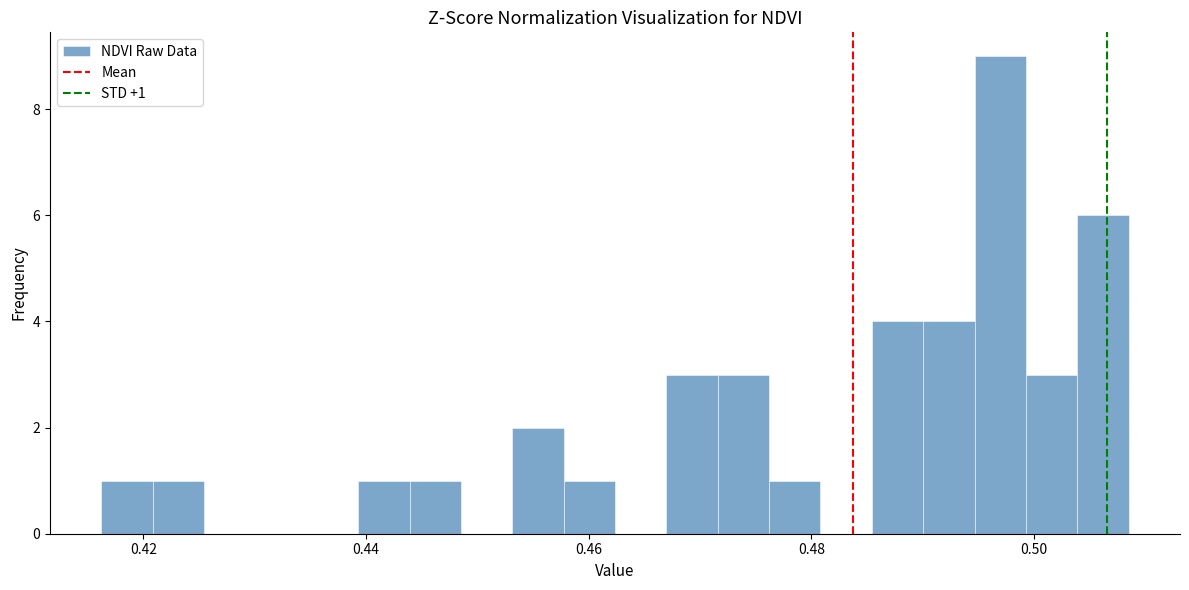

Around what value on the x-axis is the tallest bar? Give the approximate position of its centre, as read against the axis.

0.496